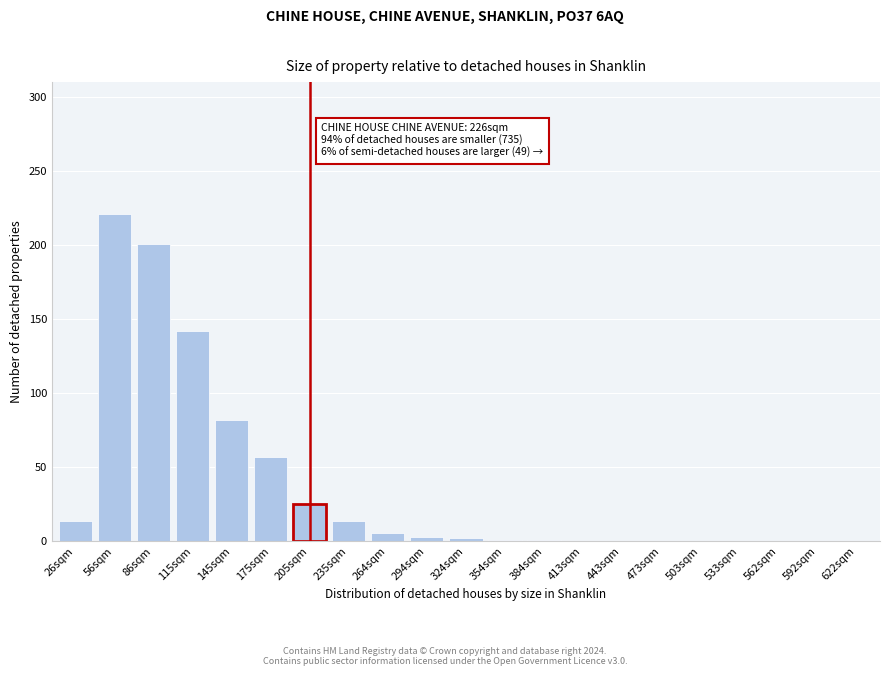

What is the greatest value displayed?

221